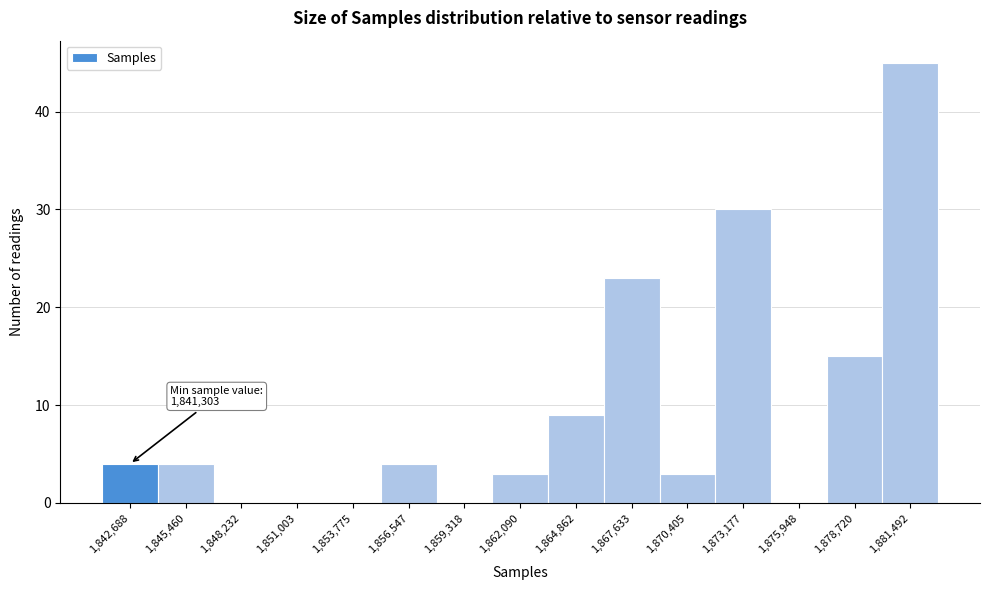

Which range on the x-axis has the tallest bar?

1880000 to 1883000